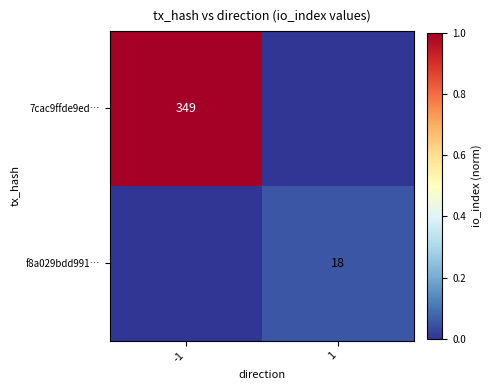

The 7cac9ffde9ed… series shows 349 at -1. True or false?

True